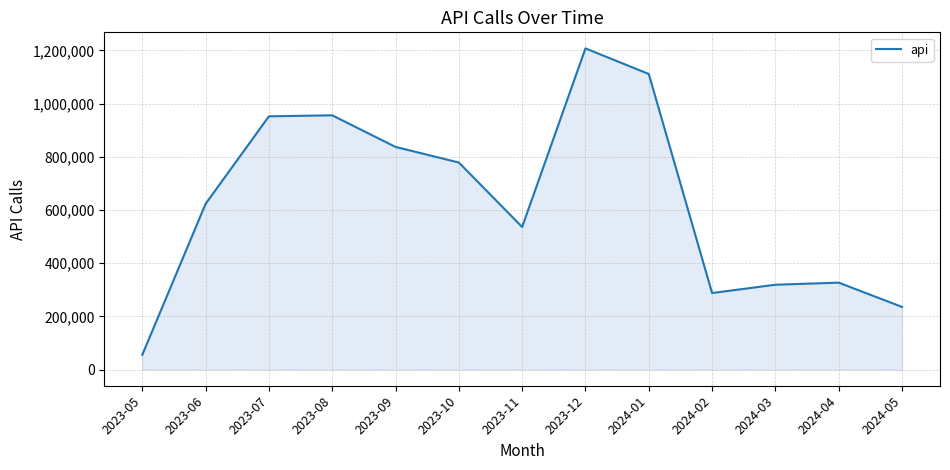

True or false: the data shows 573774 at 2023-09.

False